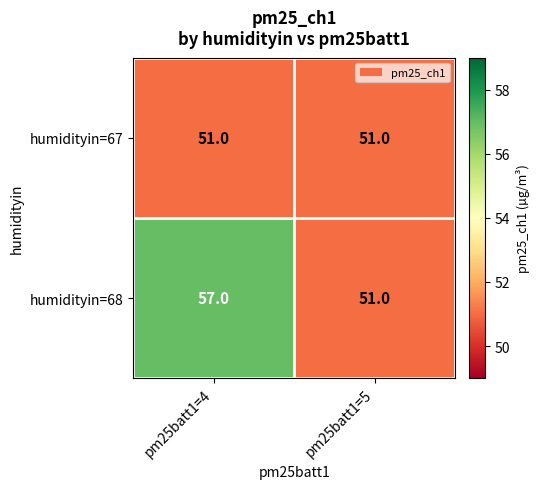

What is the average value of the humidityin=68 series?

54